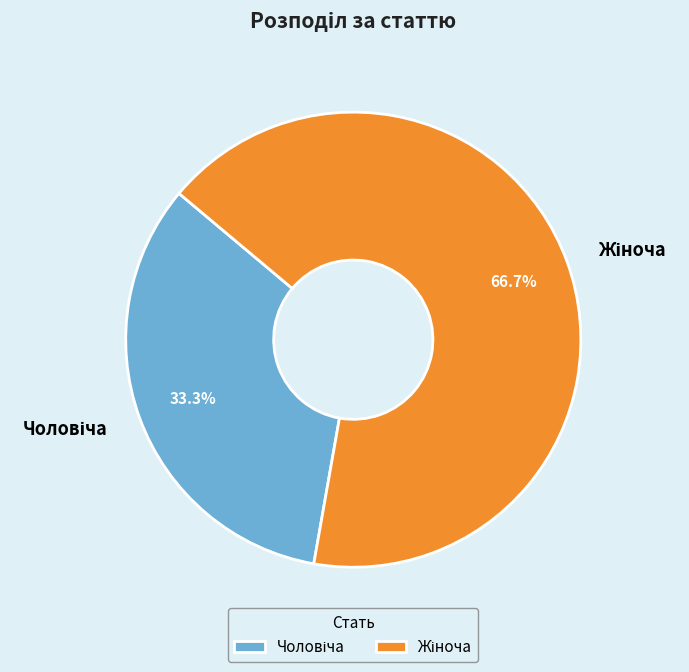

Is there any slice that represents more than half of the pie?

Yes